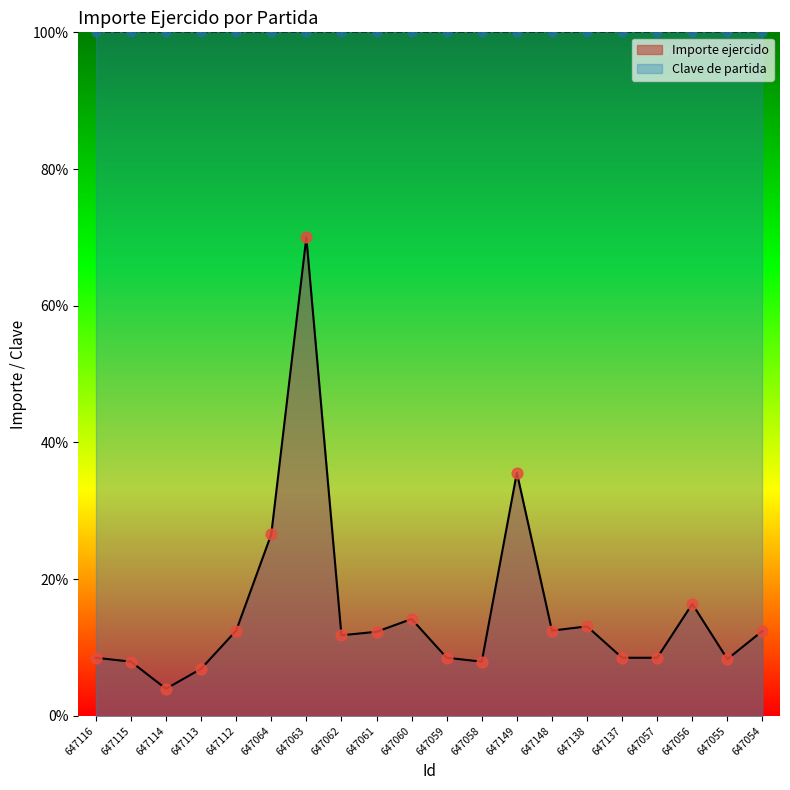

Approximately how many times larger is the value at 647148 compared to 647056?

0.8